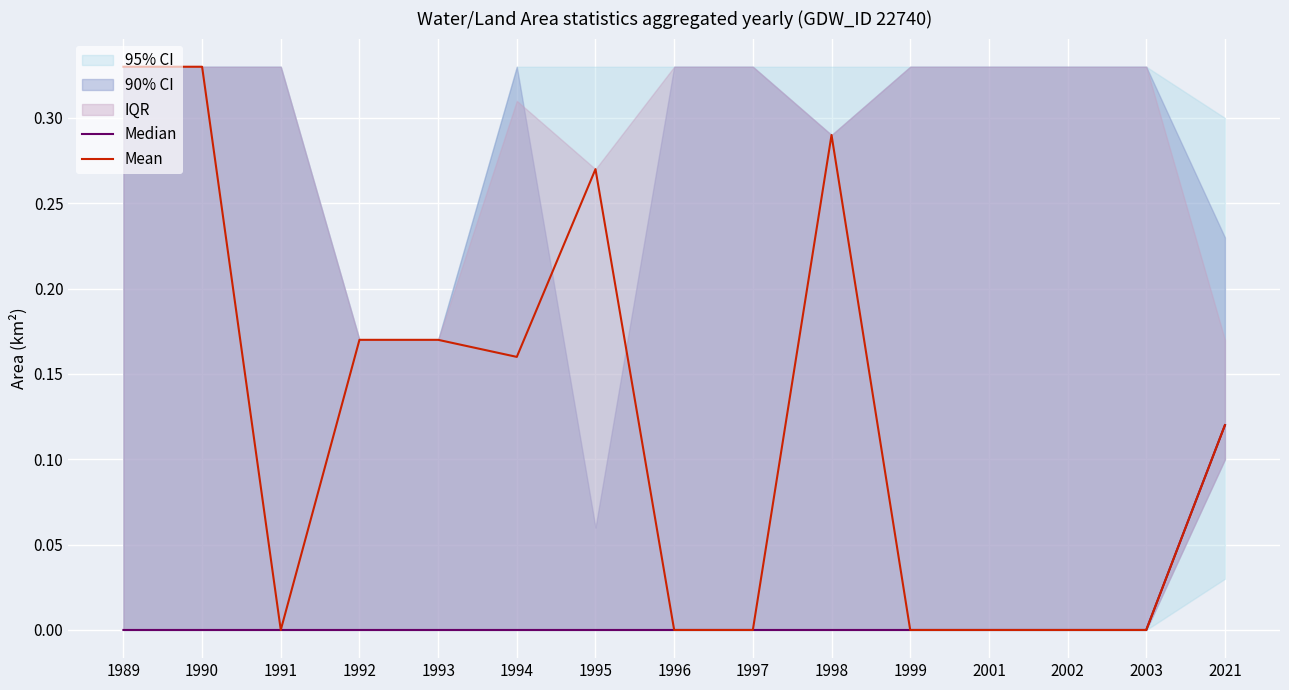

Is this an area chart (filled region under the line)?

No